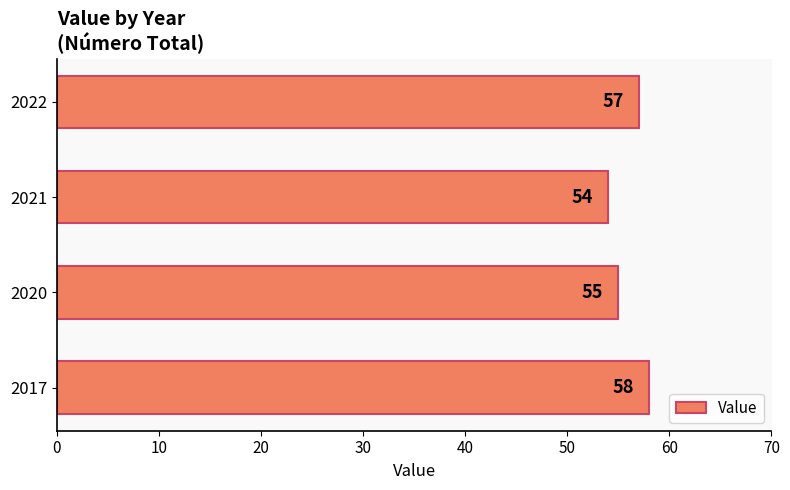

Reading bottom to top, transcribe all the data shown in this chart.

2017=58	2020=55	2021=54	2022=57